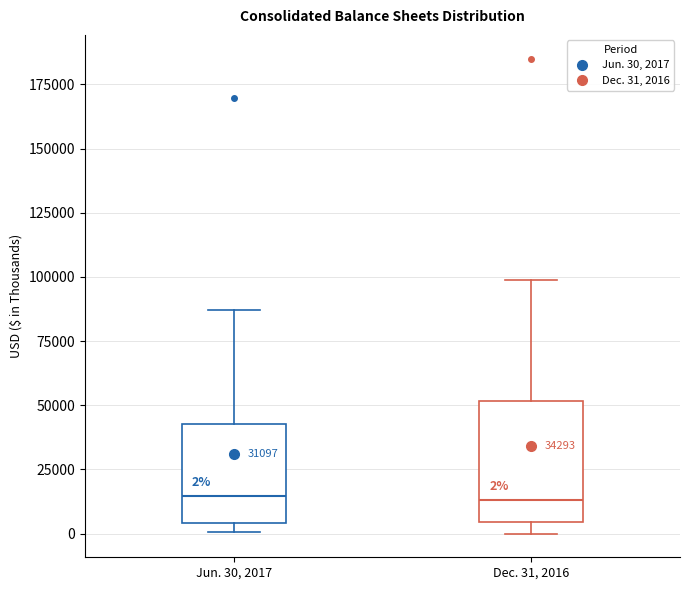

Comparing the boxes themselves (not the whiskers), which one is the tallest?

Dec. 31, 2016